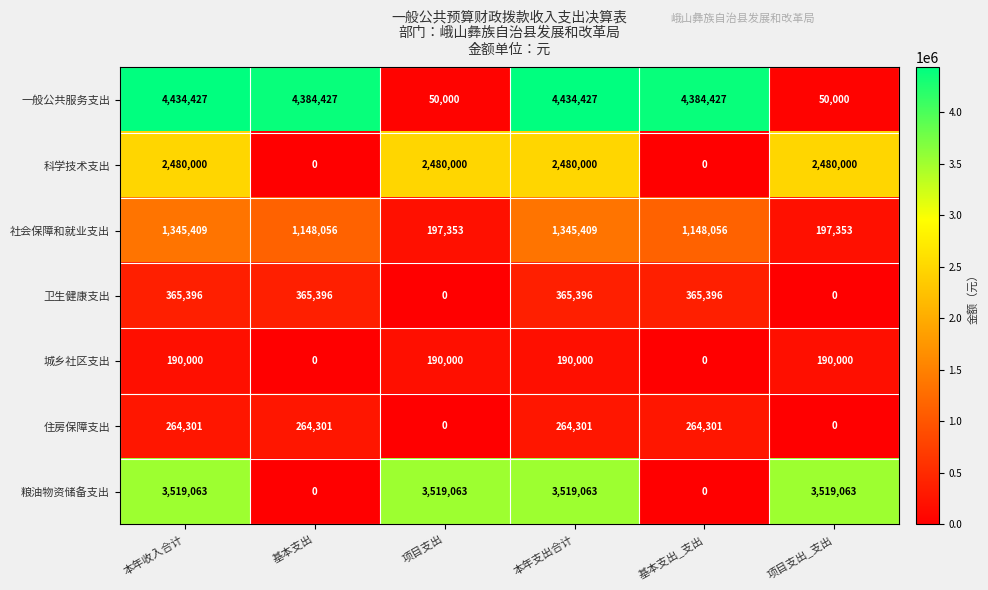

The 社会保障和就业支出 series shows 1345409 at 本年收入合计. True or false?

True